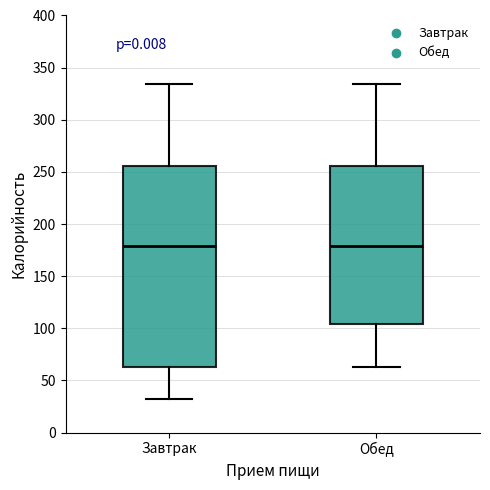

Reading left to right, read every box against the y-axis: the position of its median line, the range the box covers, and the ends of its whiskers. The values are not printed on the chart, so give them approximately, as read against the axis.

Завтрак: median 180, box 65 to 255, whiskers 30 to 335
Обед: median 180, box 105 to 255, whiskers 65 to 335